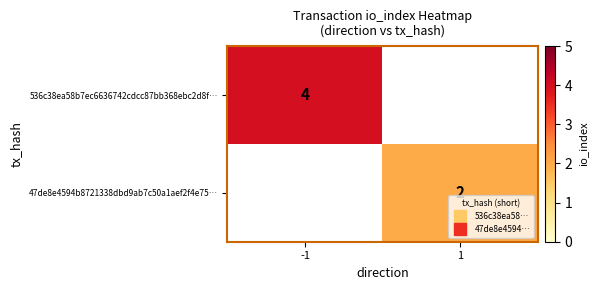

Which series has the widest spread of values?

536c38ea58b7ec6636742cdcc87bb368ebc2d8f…